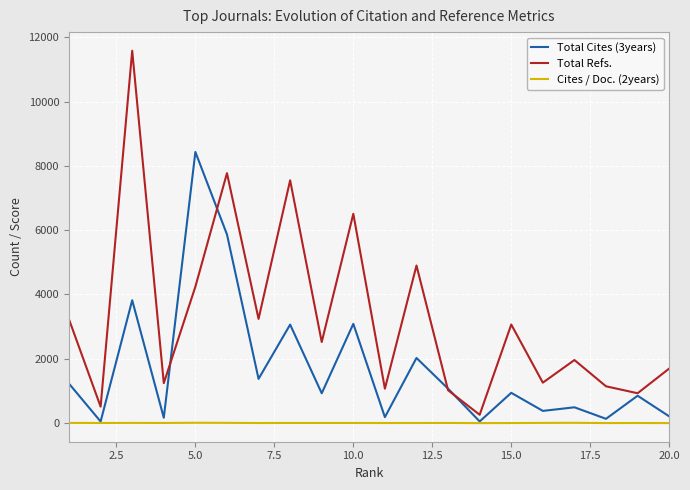

At how many categories does at least one series exceed 6359?

5